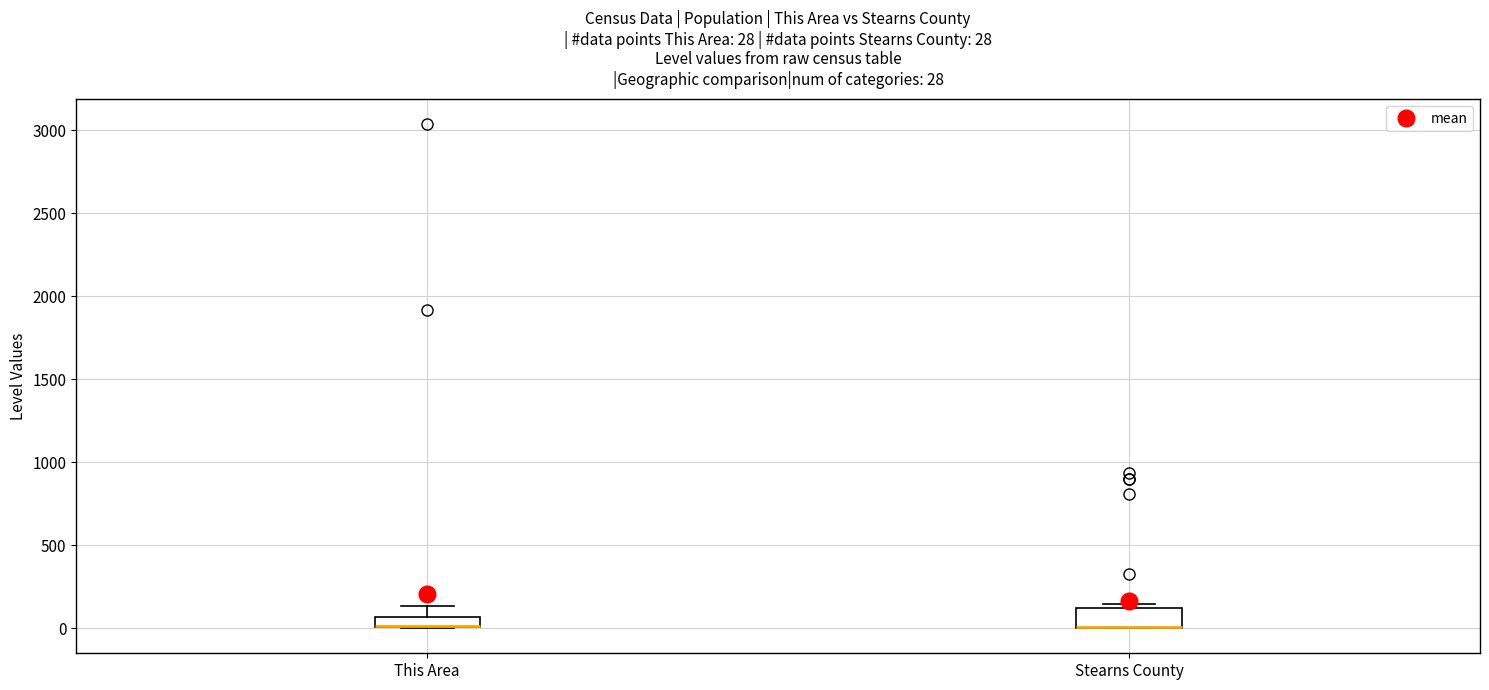

Comparing the boxes themselves (not the whiskers), which one is the tallest?

Stearns County